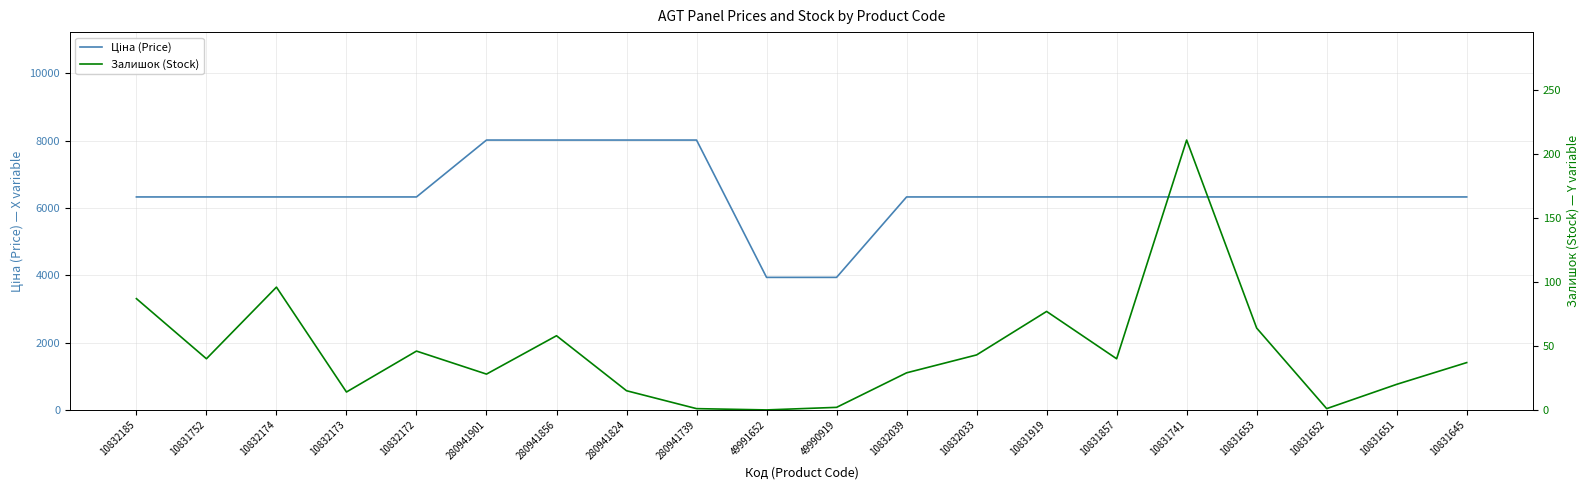

At which label does Залишок (Stock) reach its minimum?

49991652